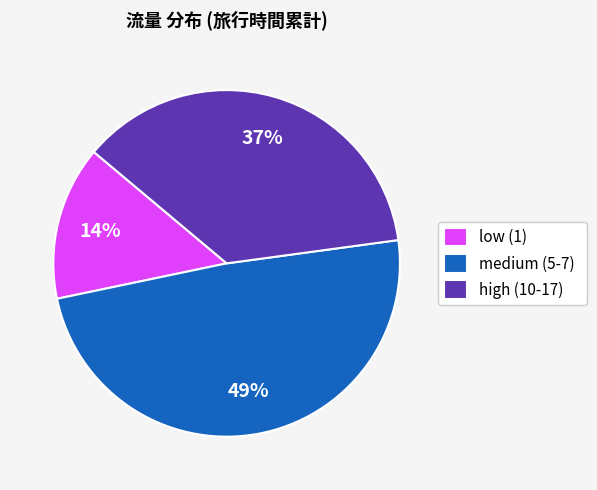

What percentage is the medium (5-7) slice, to the nearest percent?

49%